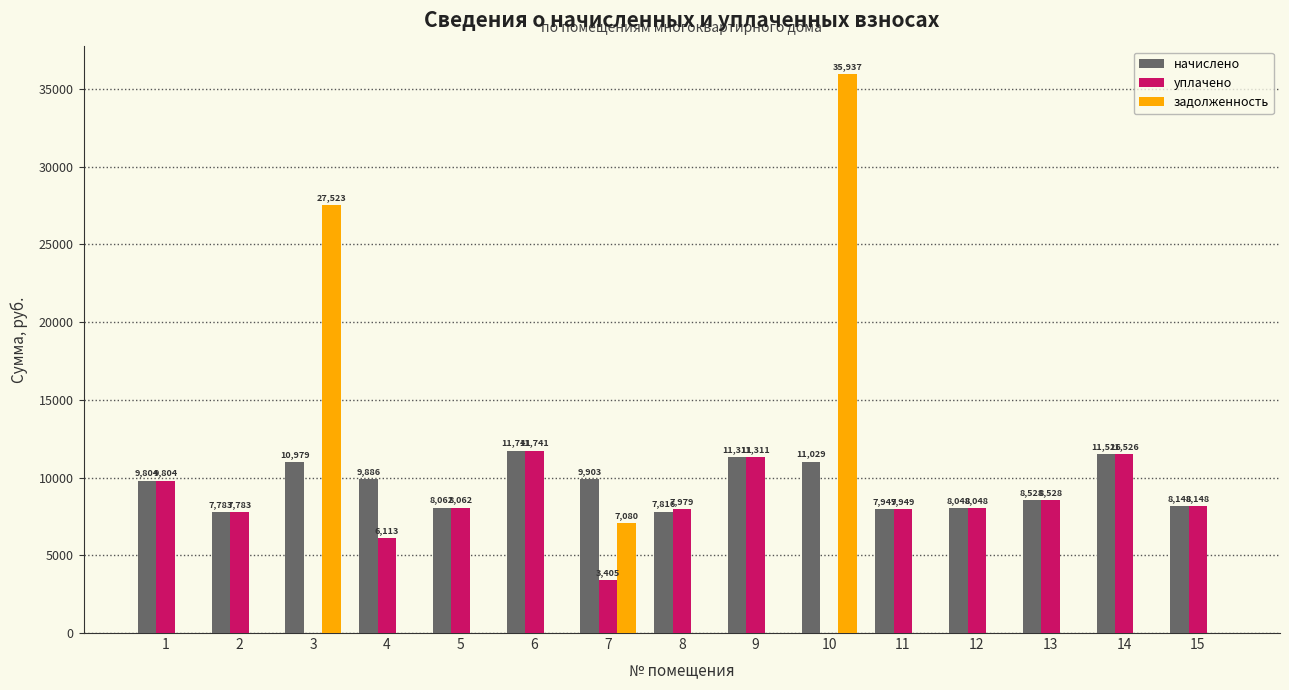

Which series has the largest range (max minus min)?

задолженность